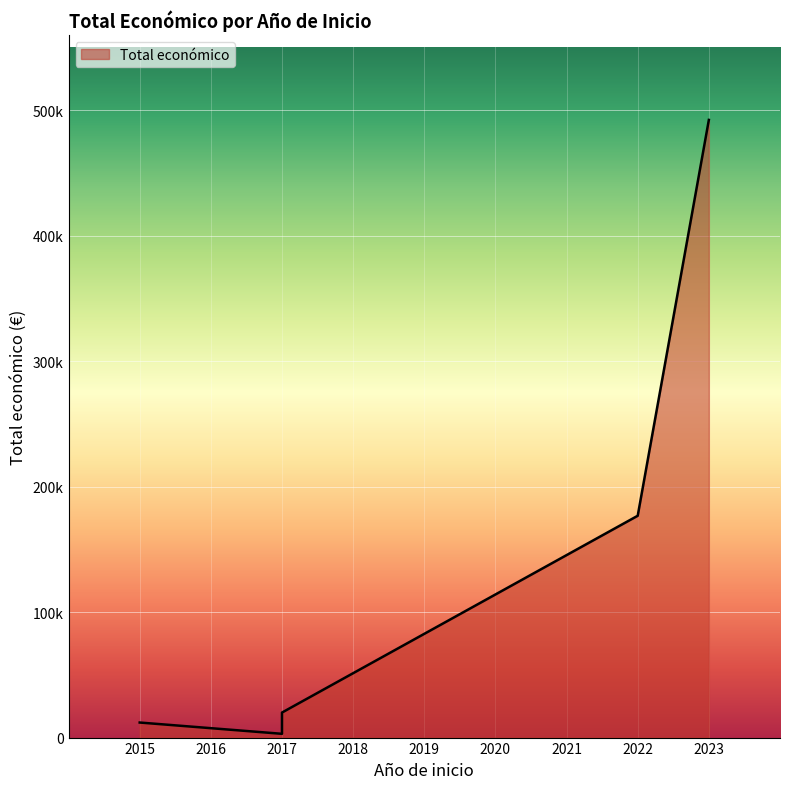

Approximately how many times larger is the value at 2017 compared to 2017?

6.7